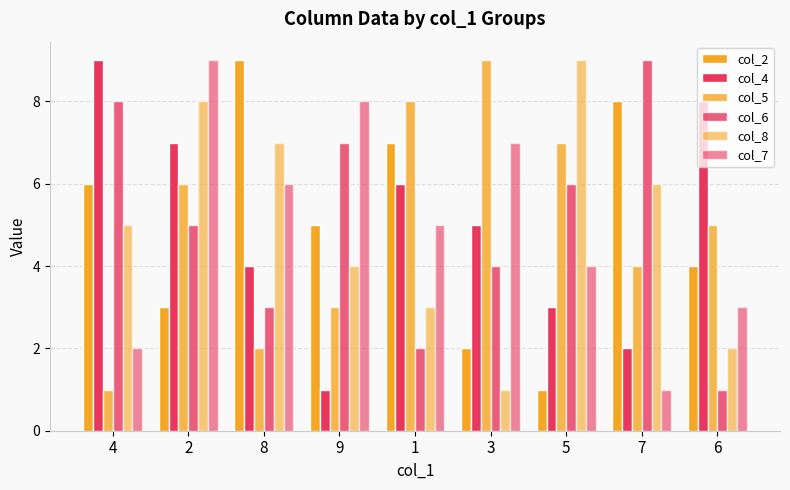

What is the label of the 1st bar from the left?

4